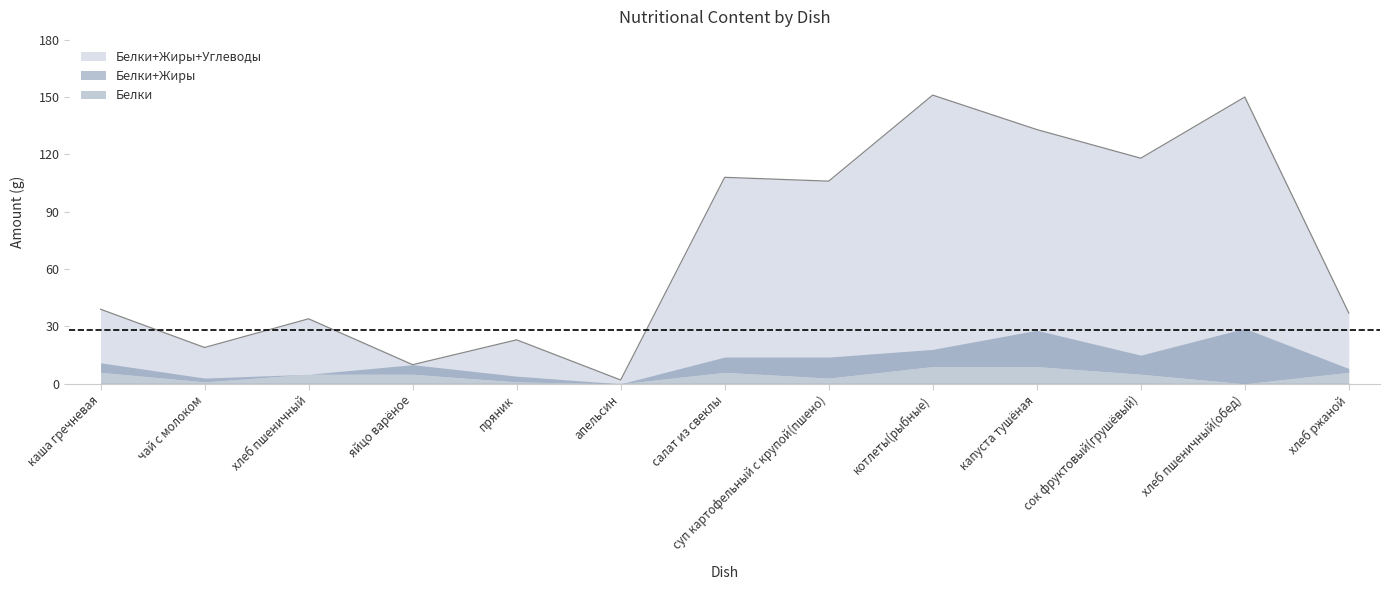

What is the label of the 11th point from the right?

хлеб пшеничный